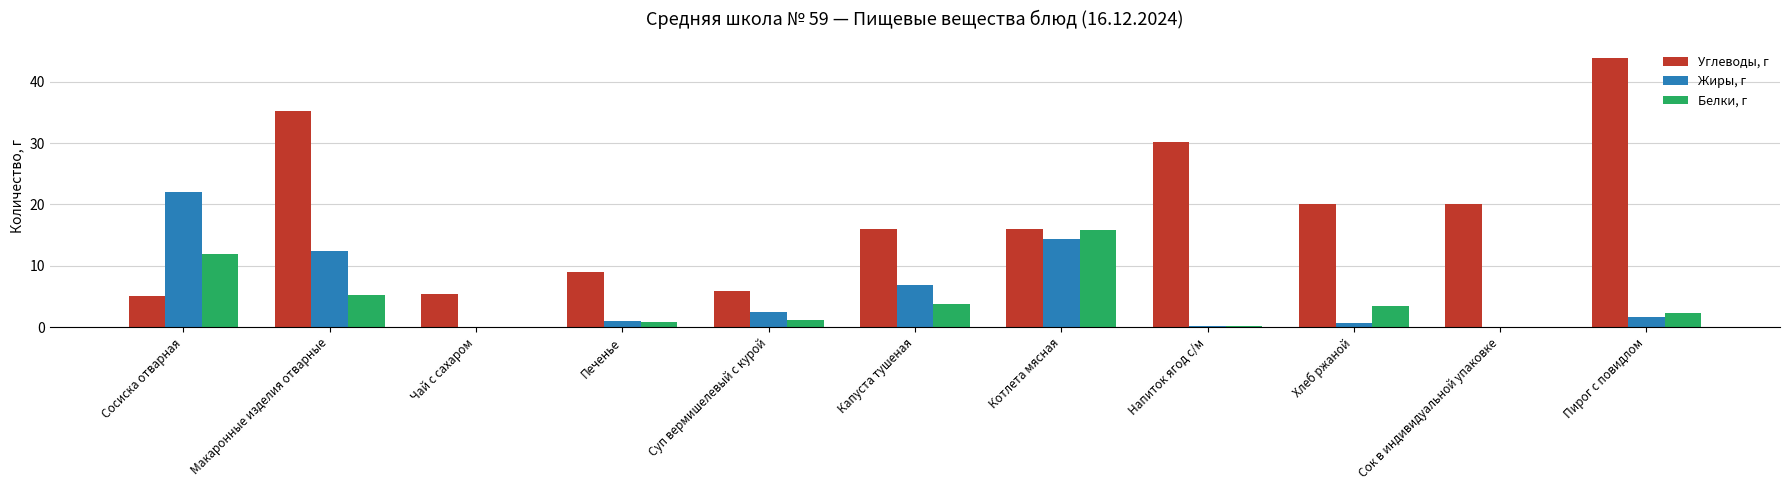

How many values in the Белки, г series exceed 2?

6